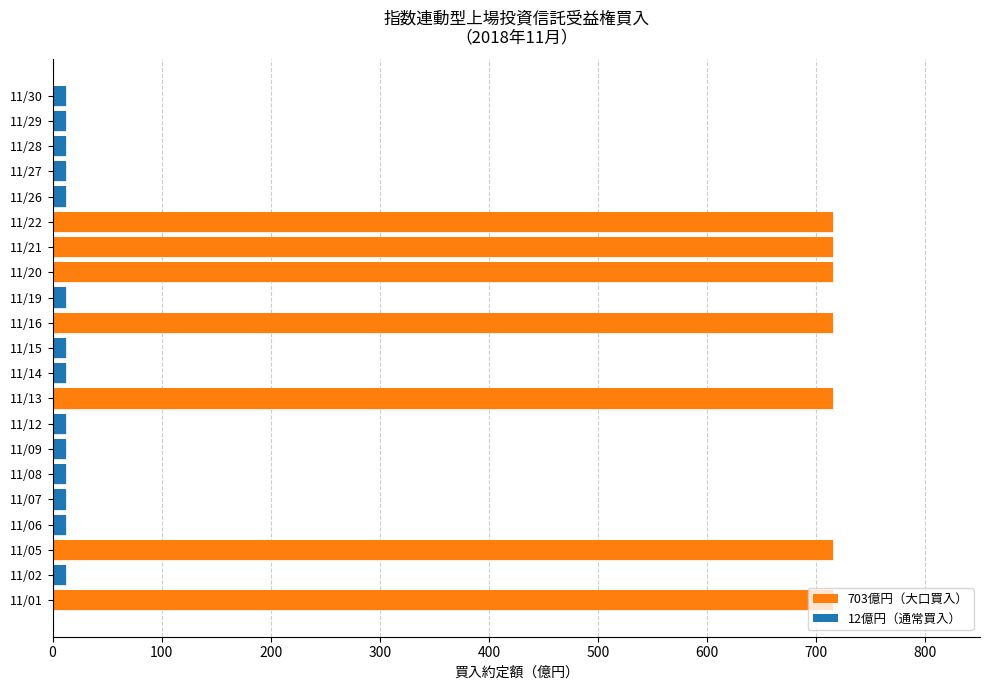

Reading right to left, transcribe all the data shown in this chart.

12	12	12	12	12	715	715	715	12	715	12	12	715	12	12	12	12	12	715	12	715